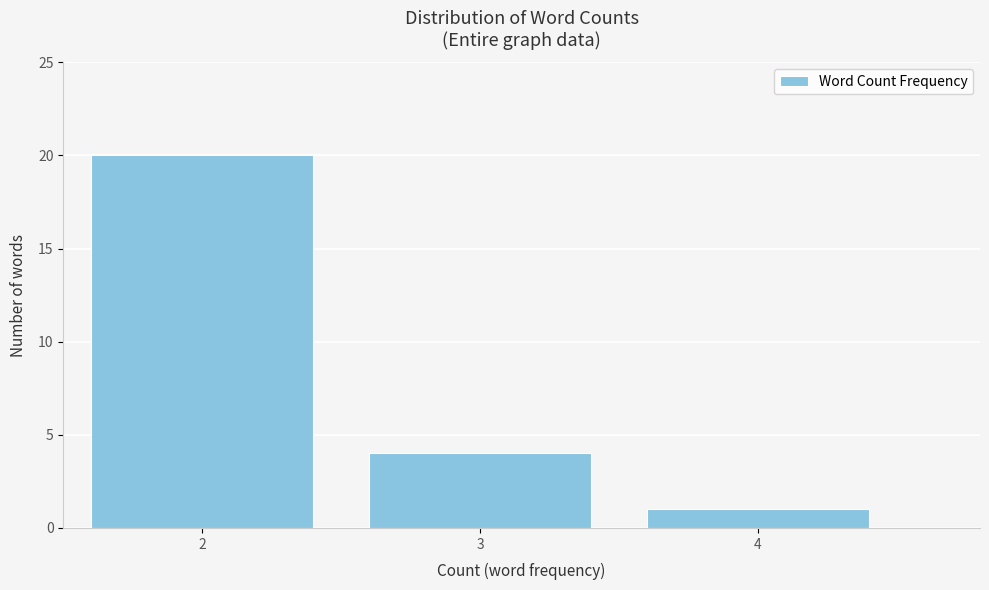

Reading right to left, transcribe all the data shown in this chart.

1	4	20